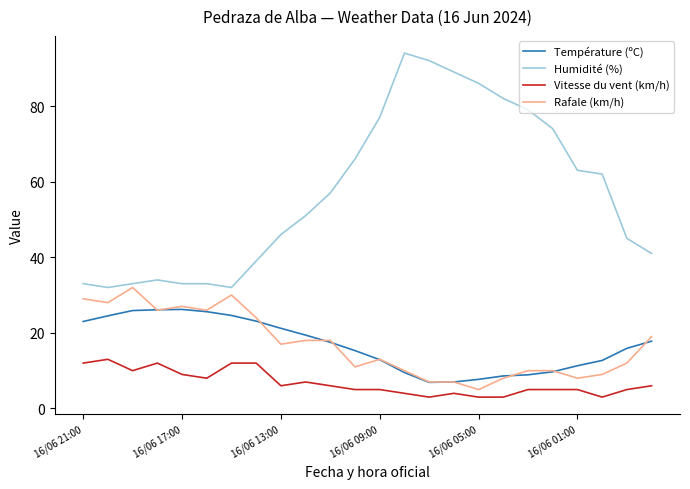

Which series has the widest spread of values?

Humidité (%)